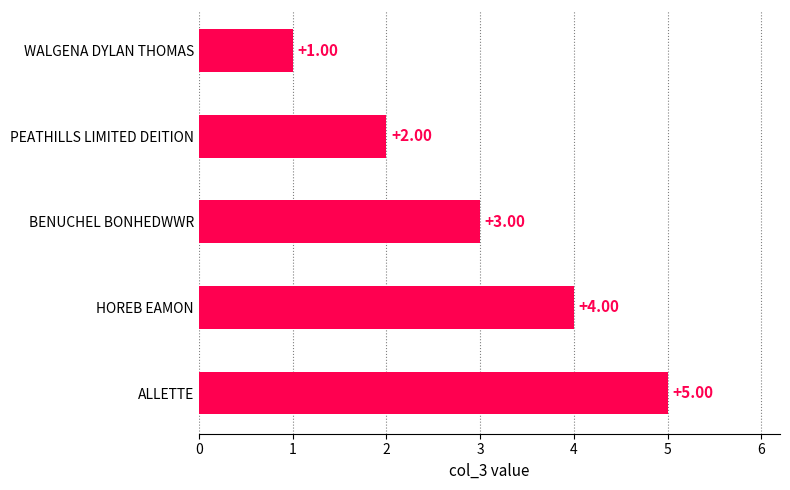

How many series are shown in this chart?

1